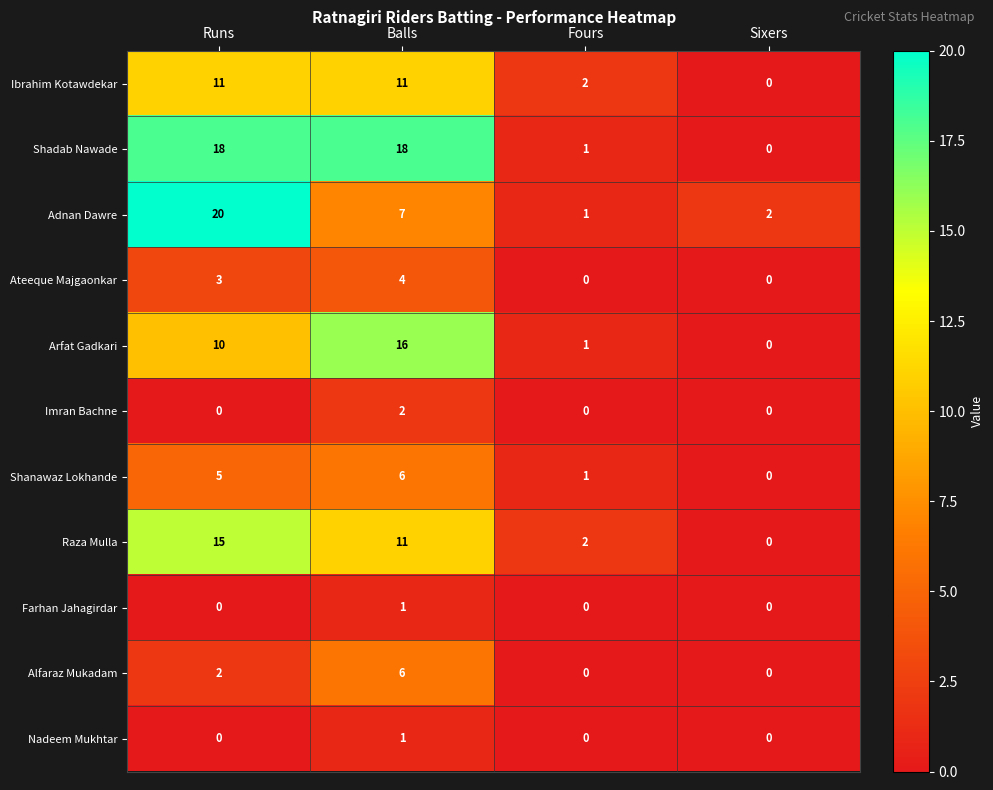

Which series has the largest total across all categories?

Shadab Nawade